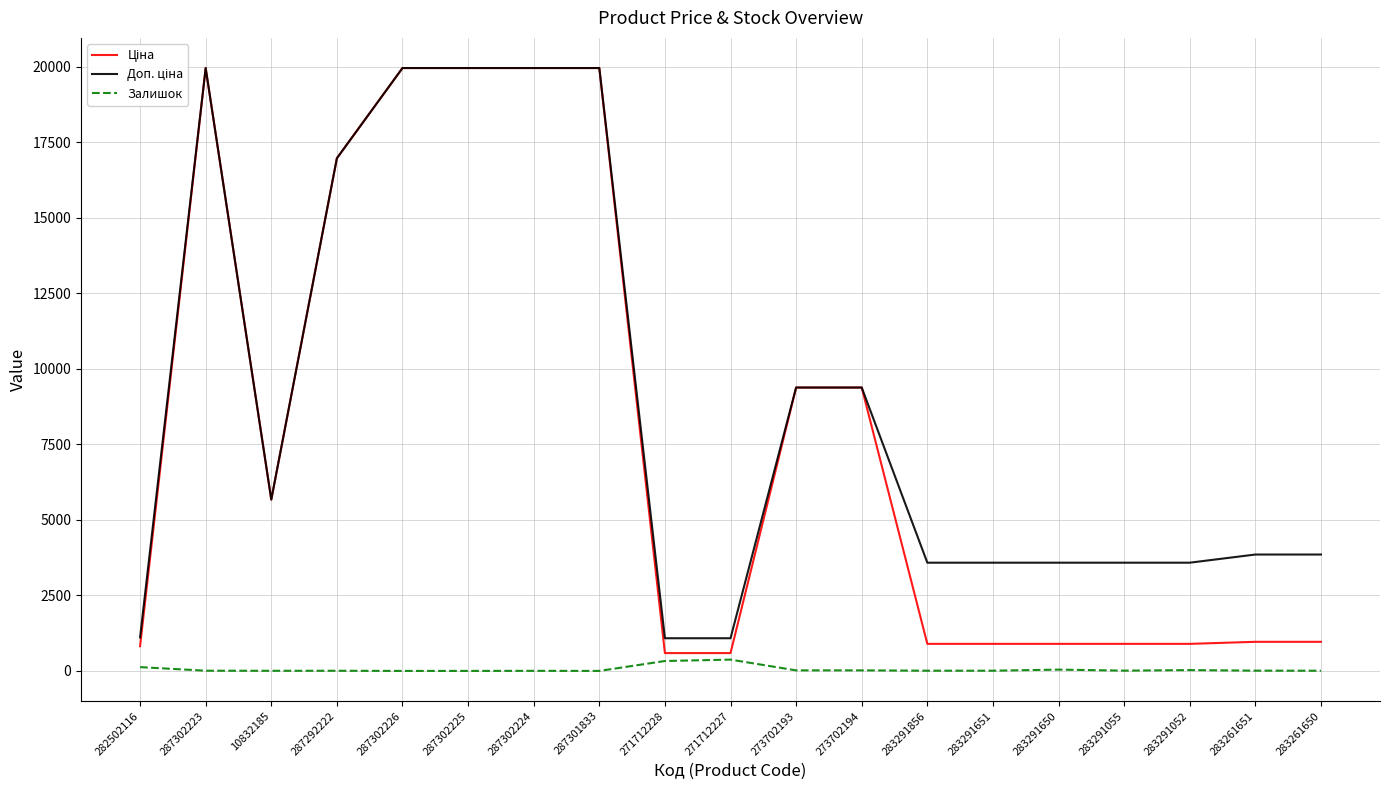

Is it true that Залишок equals 0.0 at 287301833?

True